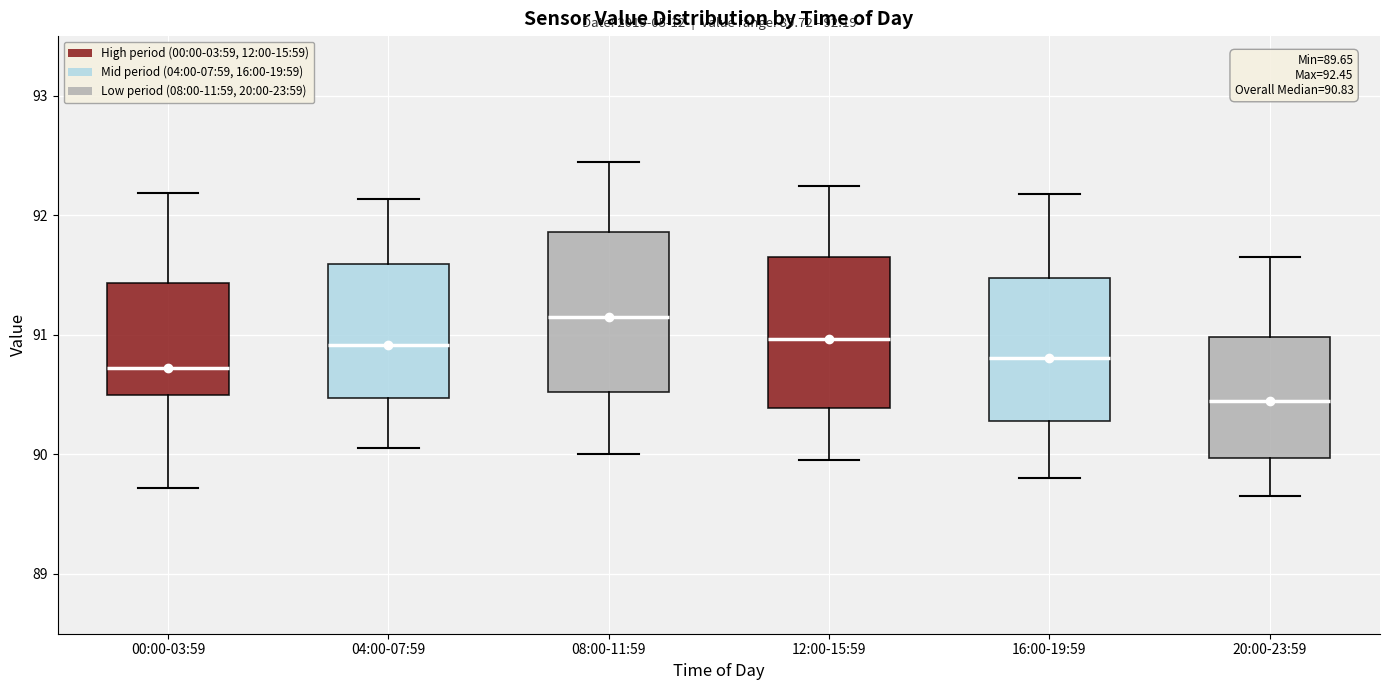

Which box has the highest median line?

08:00-11:59